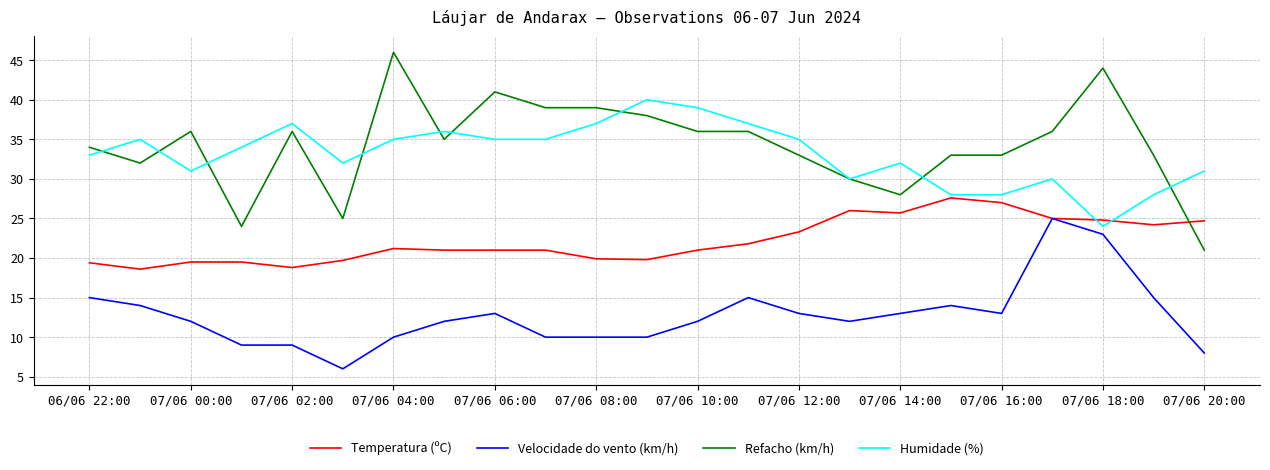

What is the maximum value shown in the chart?

46.0